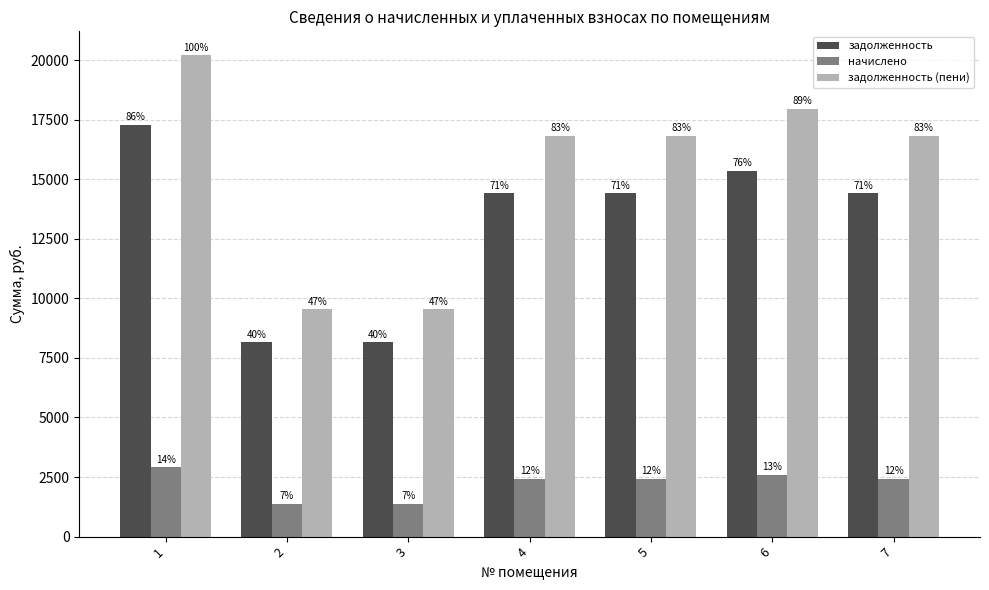

How many bars are there in total?

21